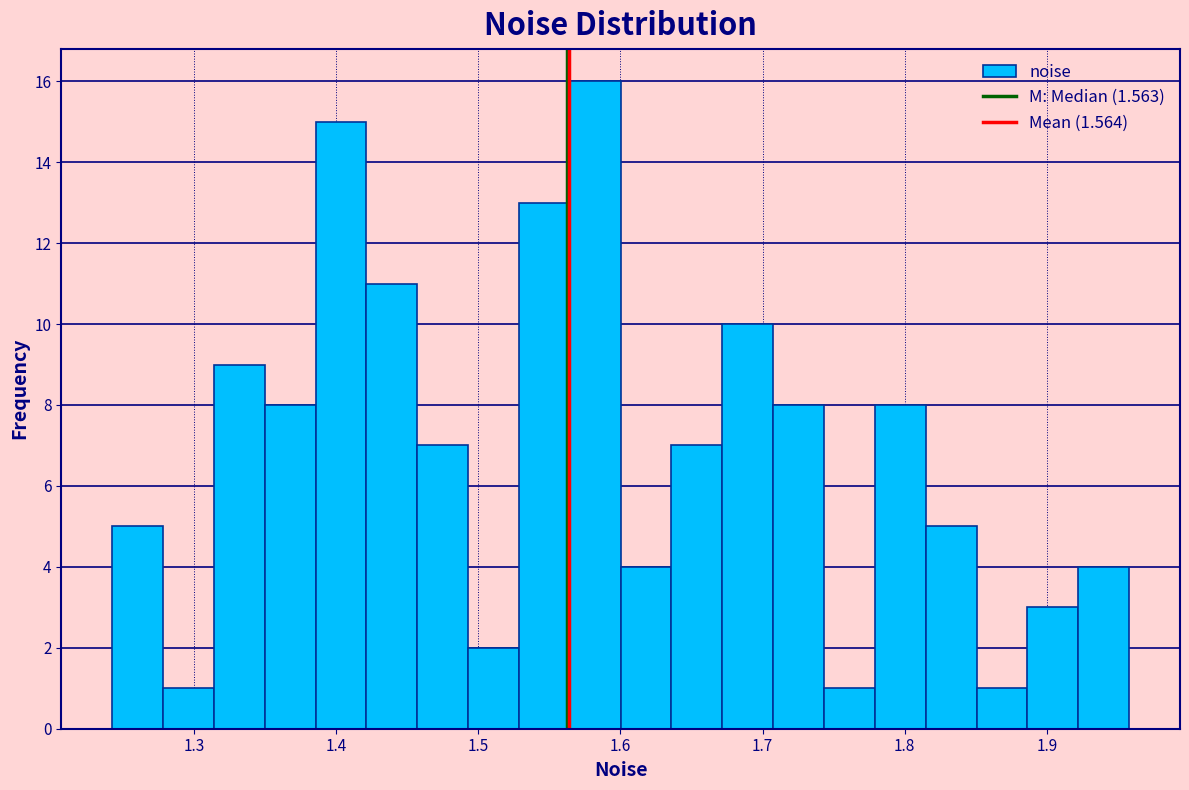

Around what value on the x-axis is the tallest bar? Give the approximate position of its centre, as read against the axis.

1.58